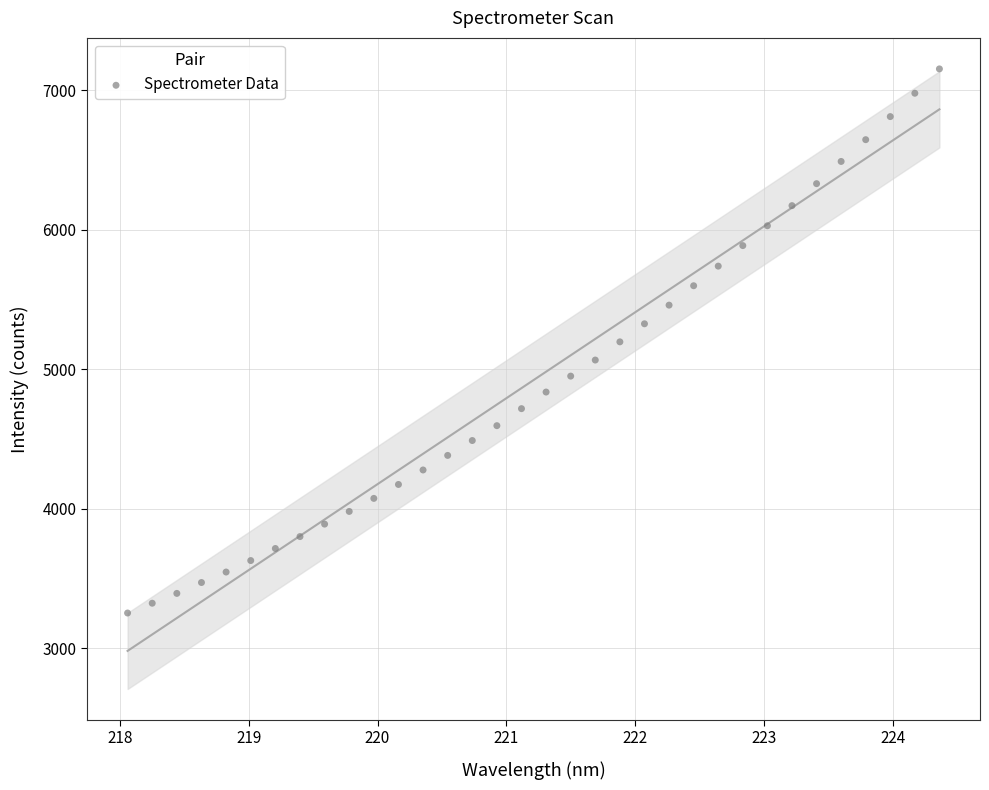

What is the range of X values (max minus min)?

6.3